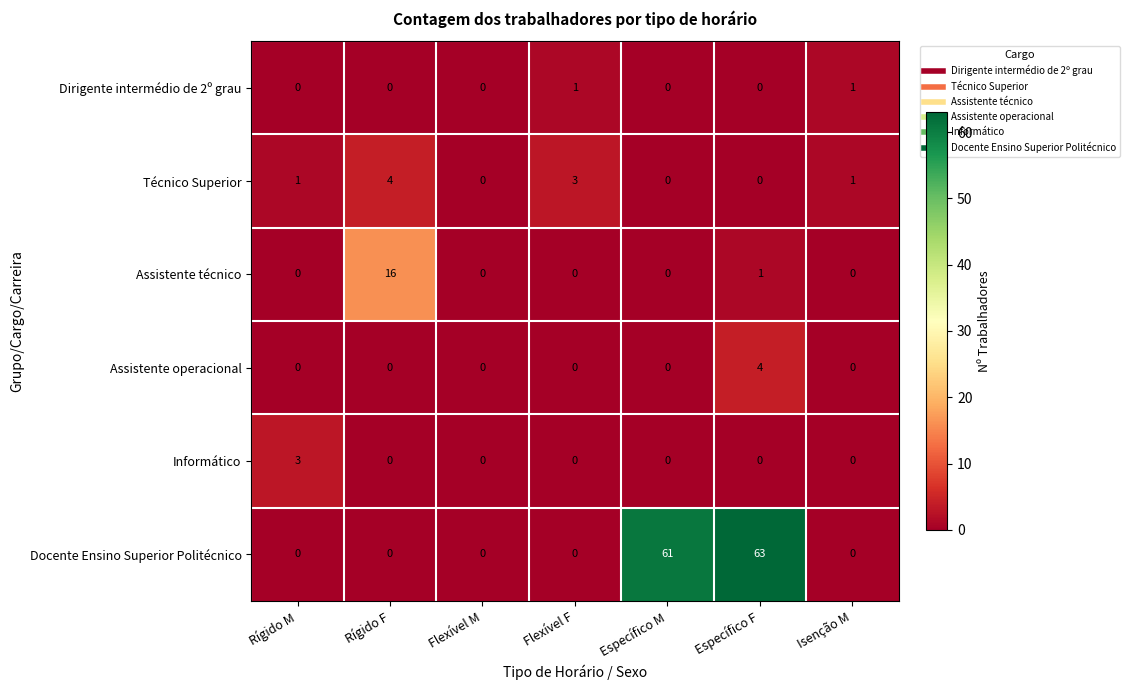

Where is Docente Ensino Superior Politécnico nearest to the value 31?

Específico M